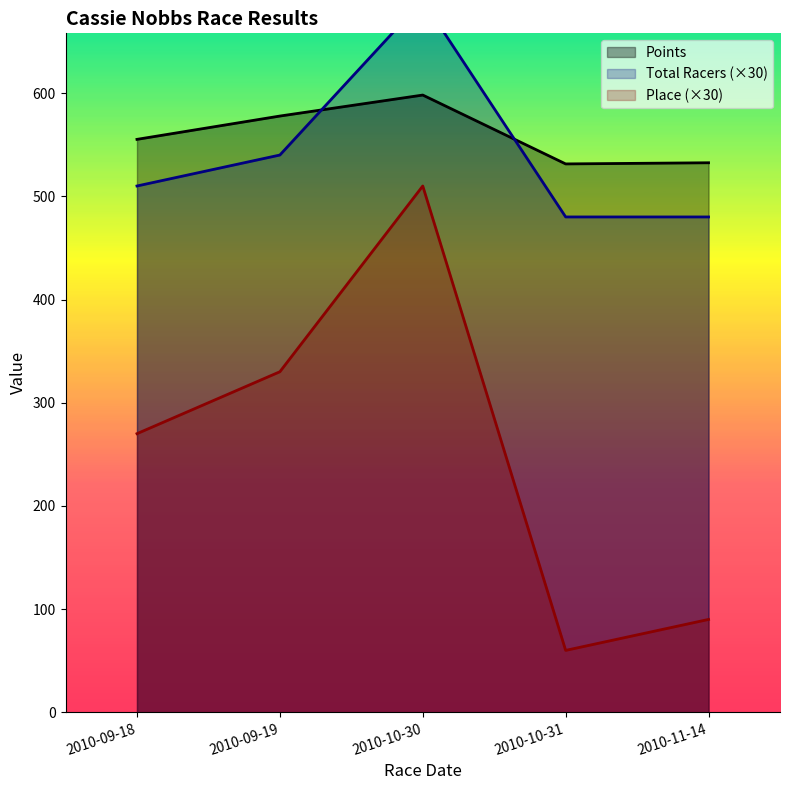

What value does the Place series have at 2010-10-31?

60.0